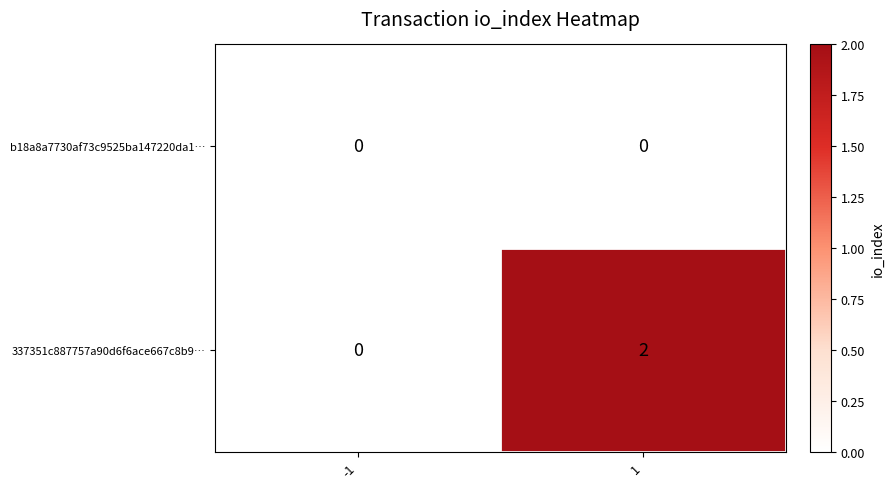

The value of 337351c887757a90d6f6ace667c8b9… at -1 is -1. True or false?

False